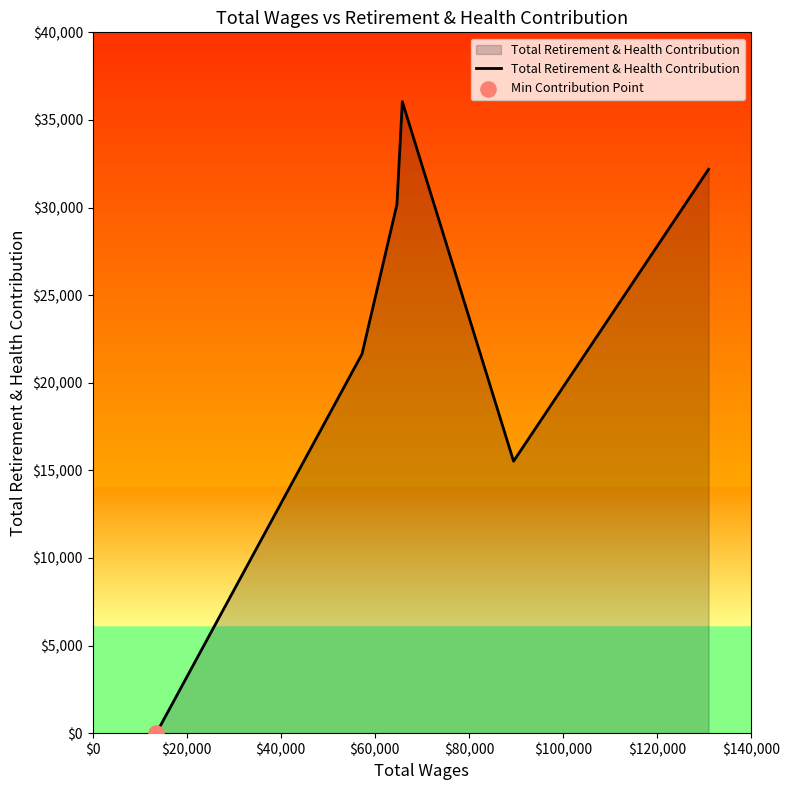

What is the greatest value displayed?

36044